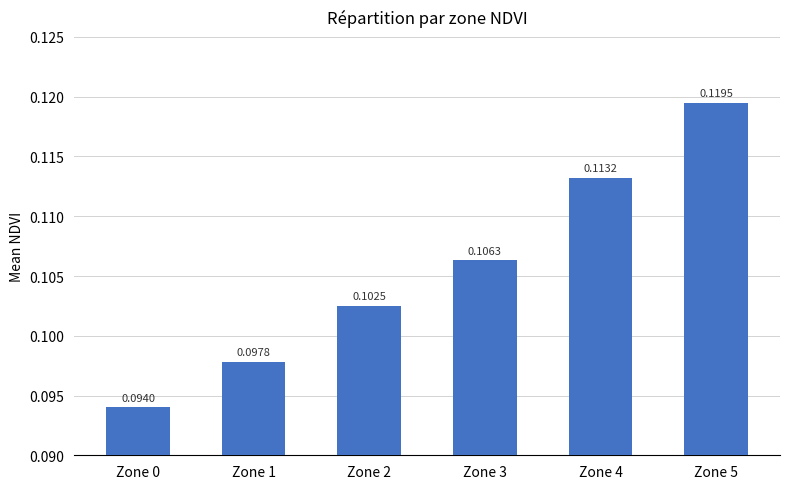

List the labels in order of value, largest first.

Zone 5, Zone 4, Zone 3, Zone 2, Zone 1, Zone 0